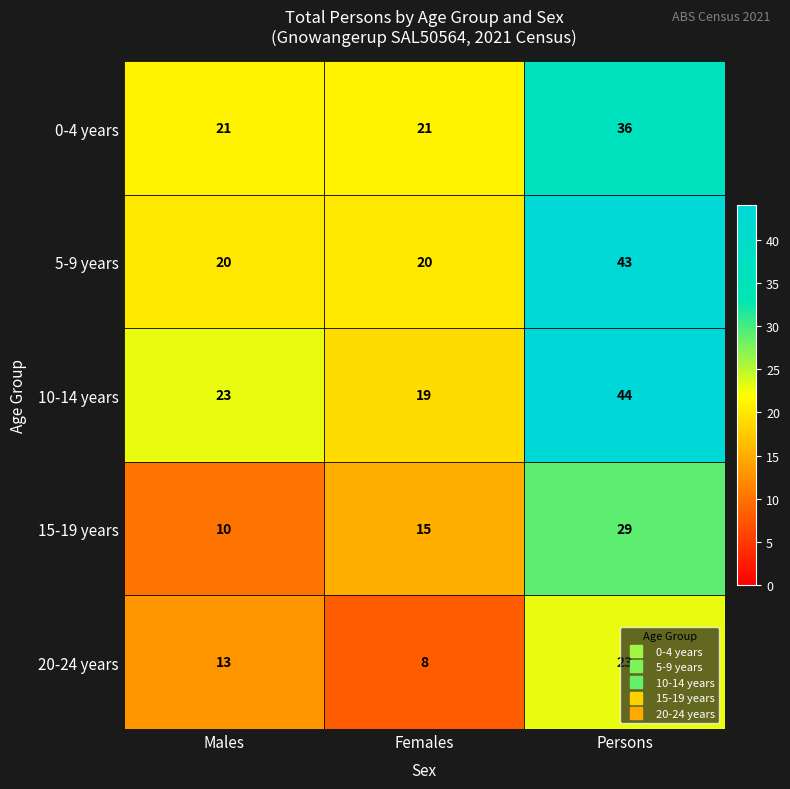

Which category has the lowest value in the 15-19 years series?

Males